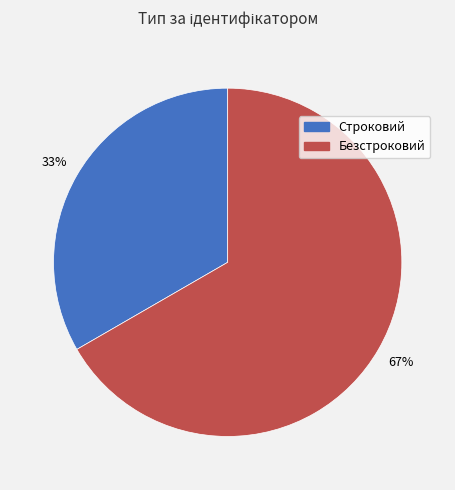

Is the sum of Строковий and Безстроковий greater than half?

Yes